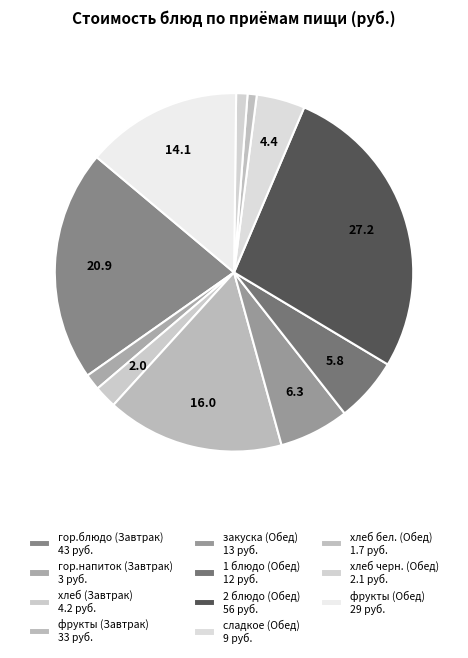

How many slices are in this pie chart?

11